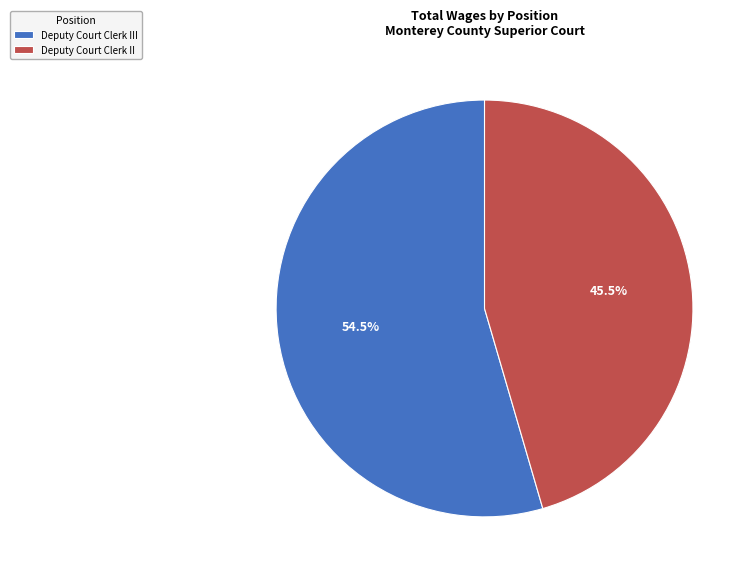

Between Deputy Court Clerk III and Deputy Court Clerk II, which is larger?

Deputy Court Clerk III